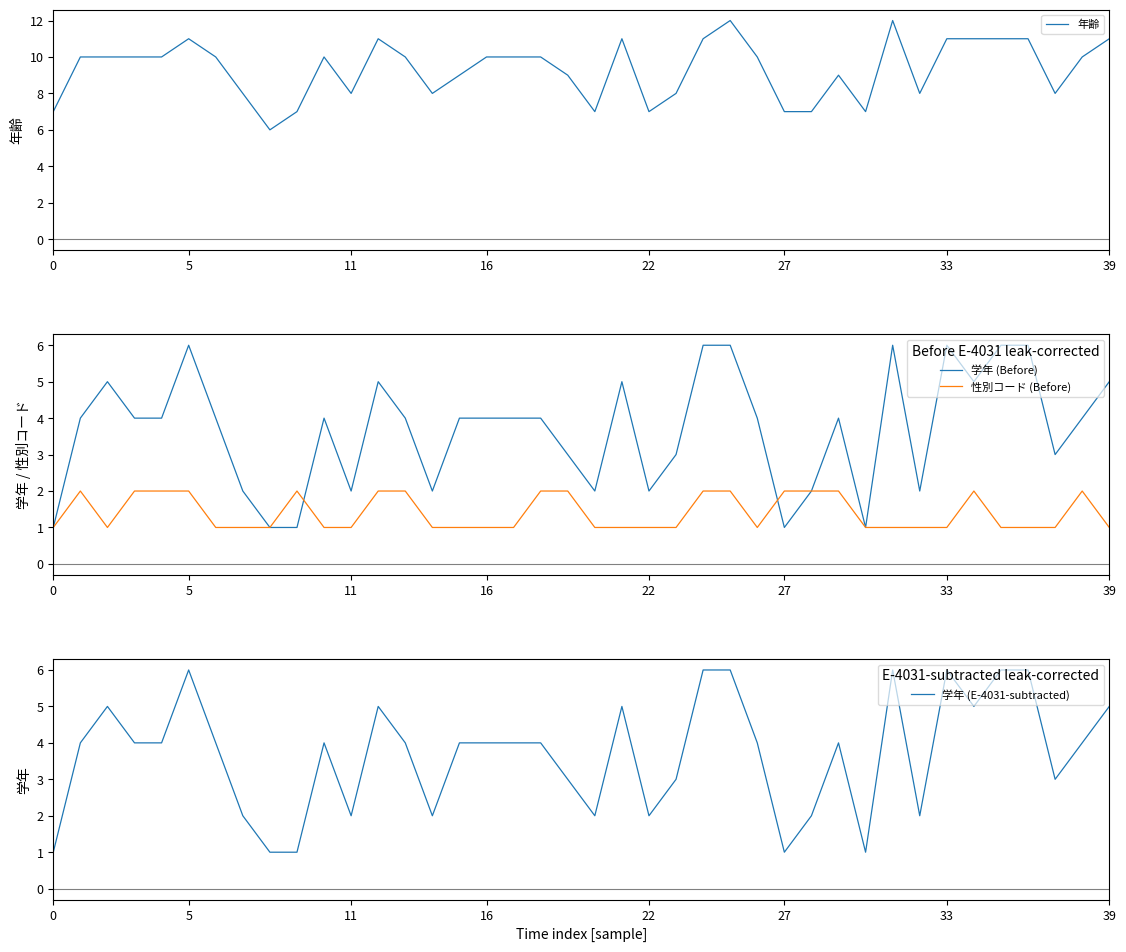

What is the approximate value of 年齢 at 30?

7